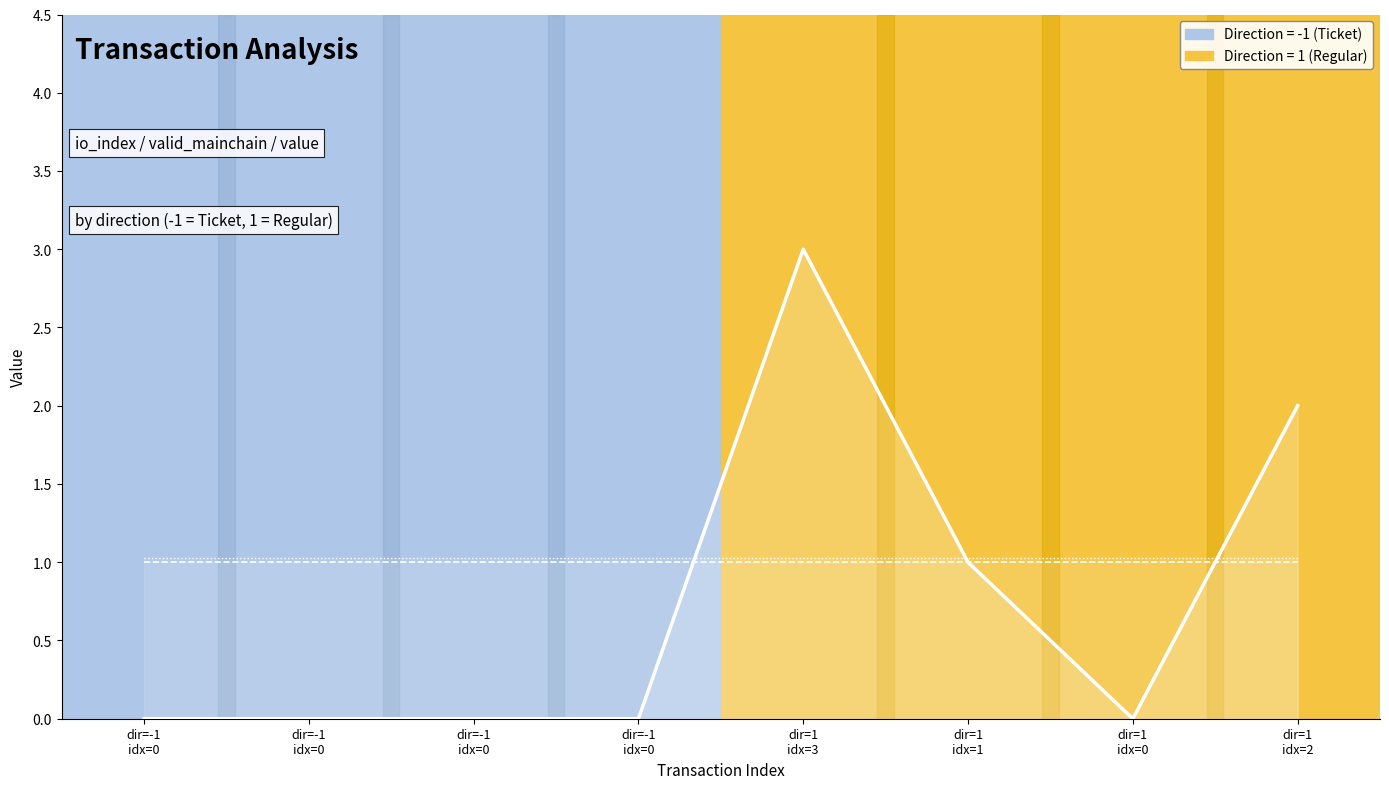

At which category is the sum across all series the highest?

dir=1
idx=3